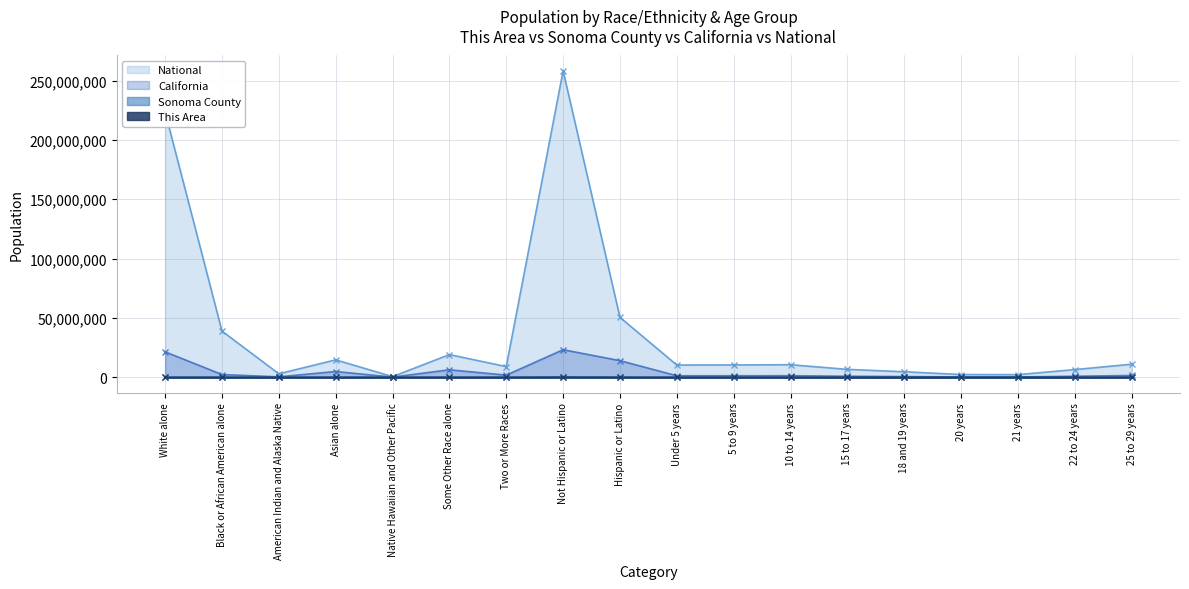

Which series has the largest range (max minus min)?

National